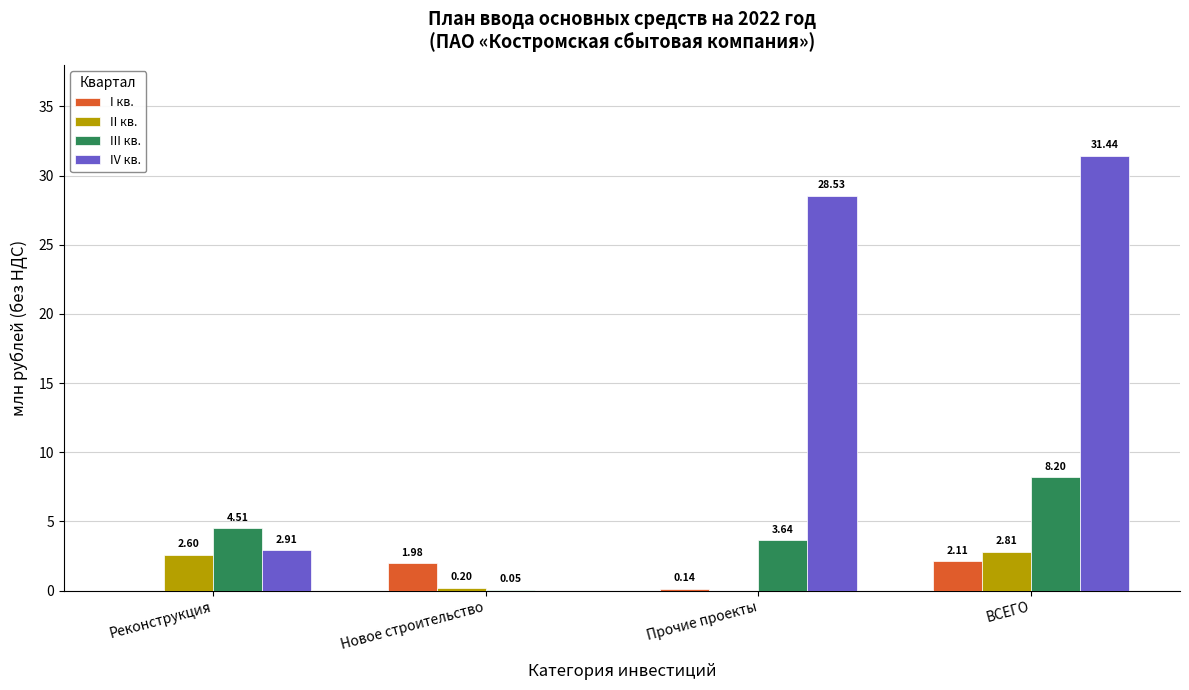

Between Реконструкция and Новое строительство, which series saw the biggest shift?

III кв.